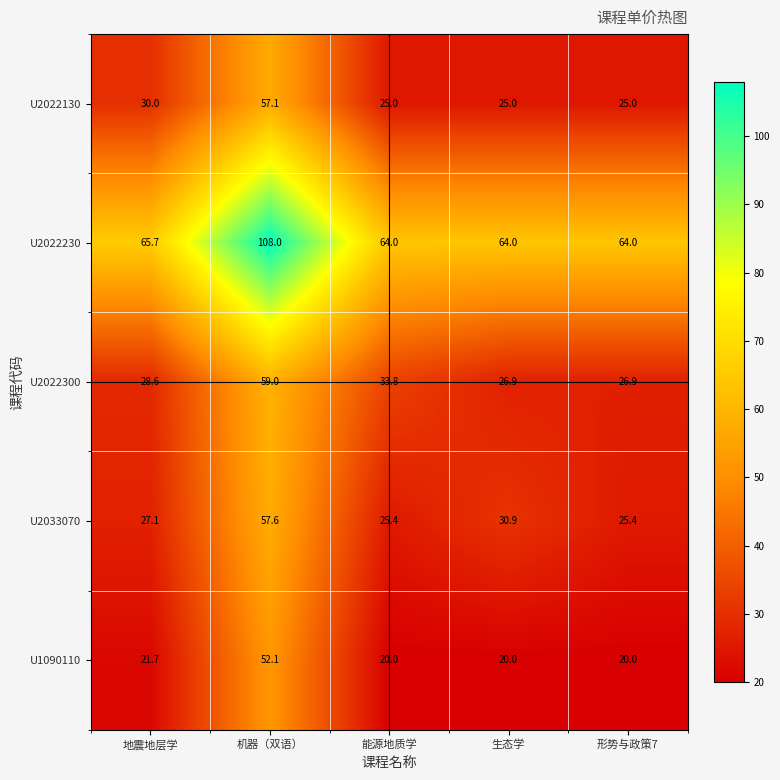

Is it true that U2033070 equals 17.3 at 形势与政策7?

False